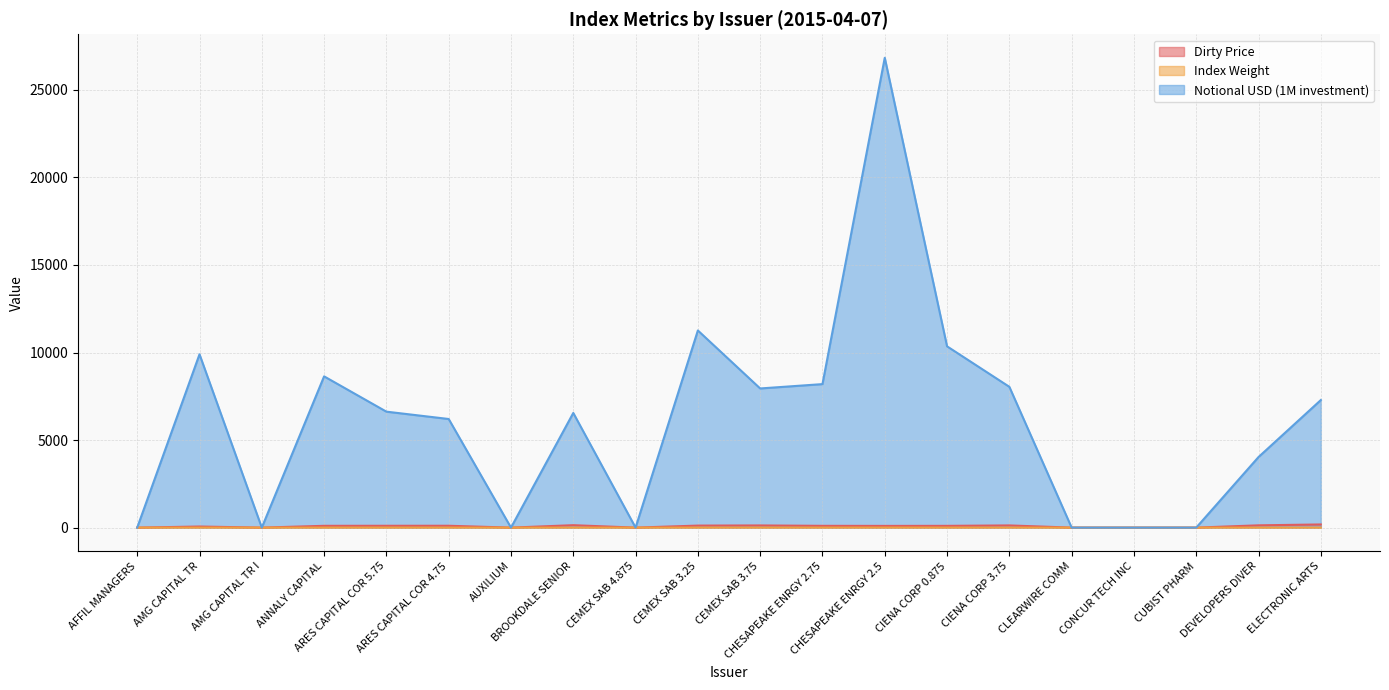

At which label is Dirty Price closest to 90?

CHESAPEAKE ENRGY 2.5